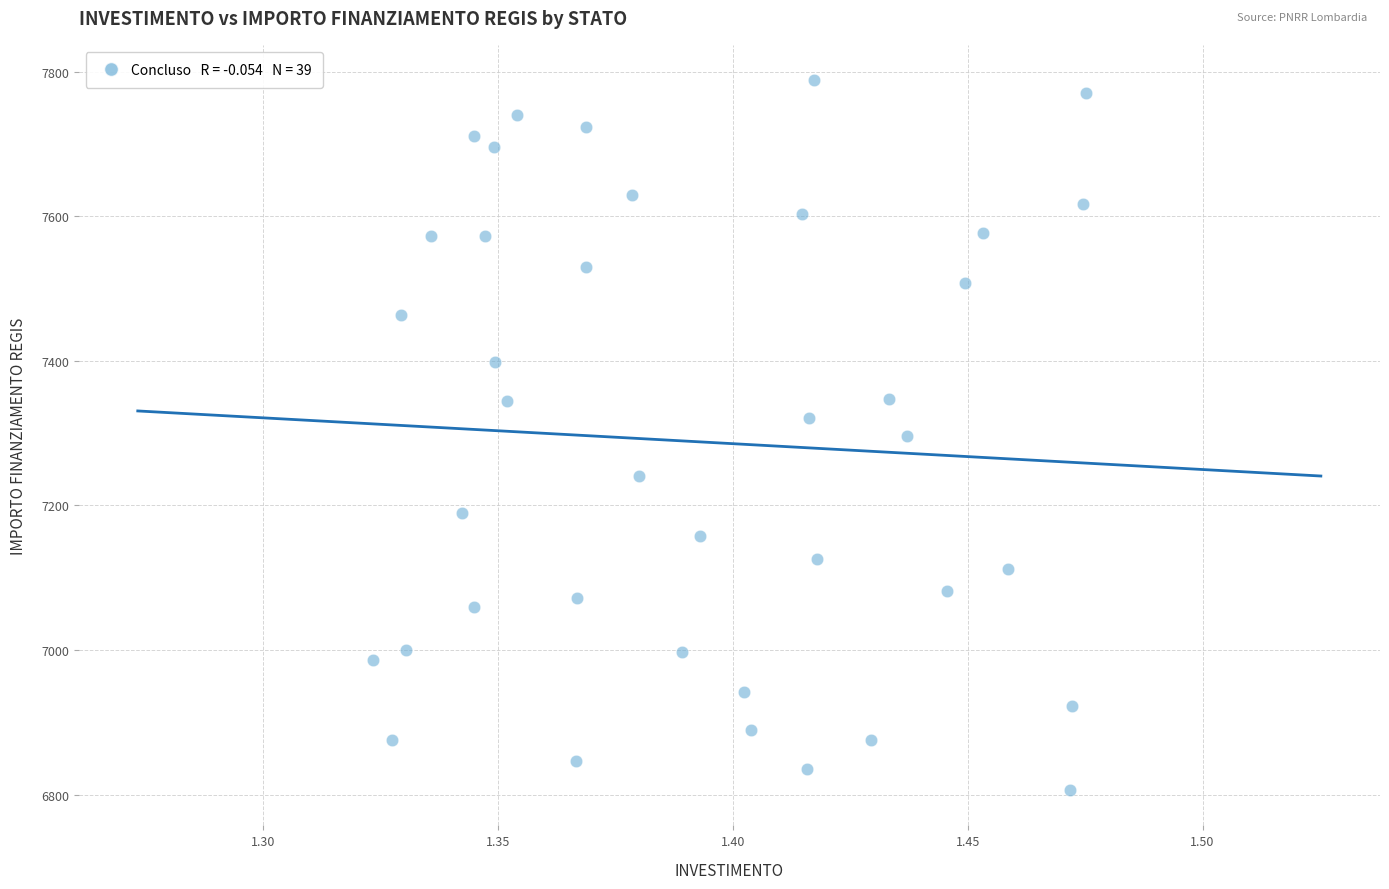

What is the range of Y values (max minus min)?

981.4